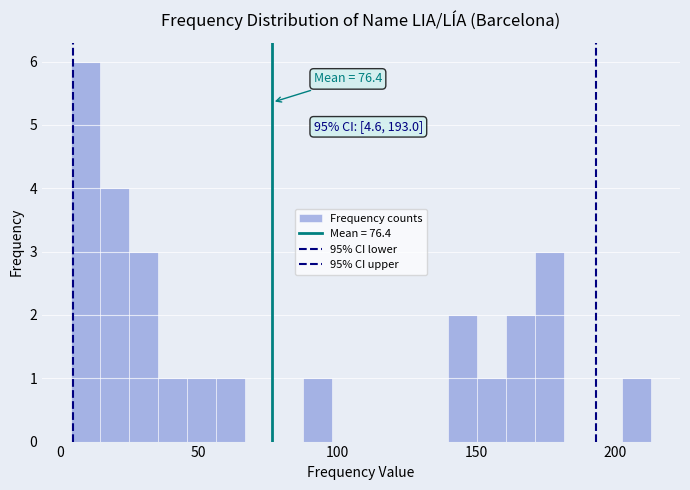

Around what value on the x-axis is the tallest bar? Give the approximate position of its centre, as read against the axis.

10